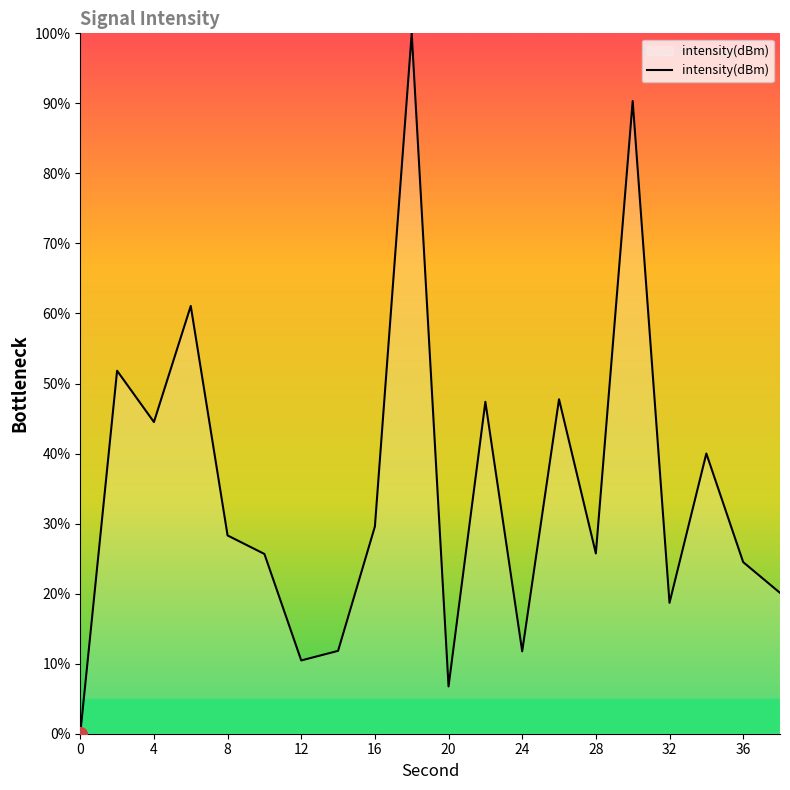

What is the difference between the maximum and minimum values?

100.0